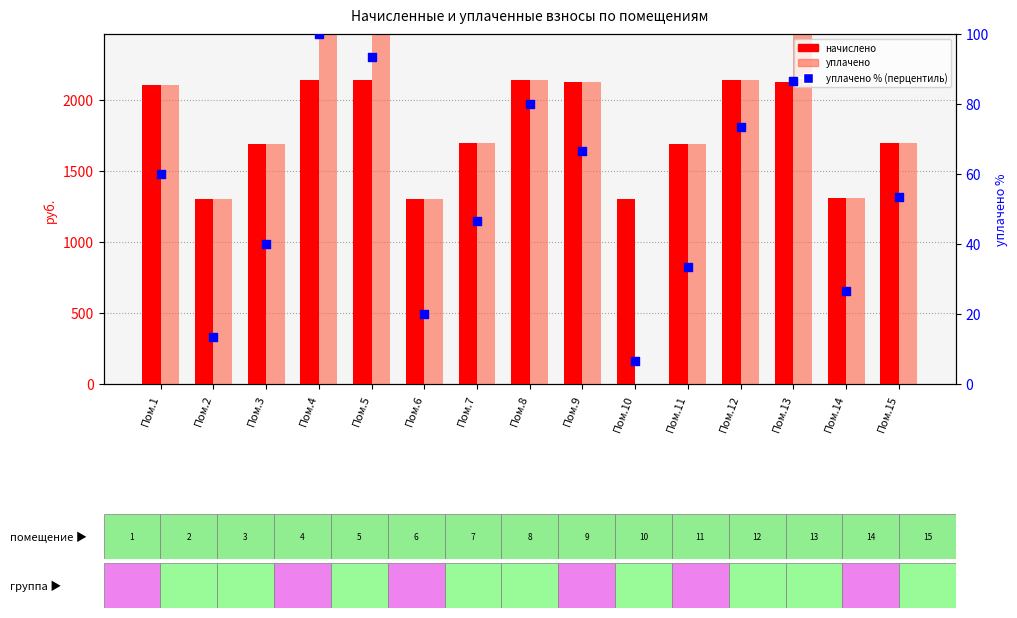

Is the value of уплачено % (перцентиль) at Пом.7 greater than the value of начислено at Пом.3?

No